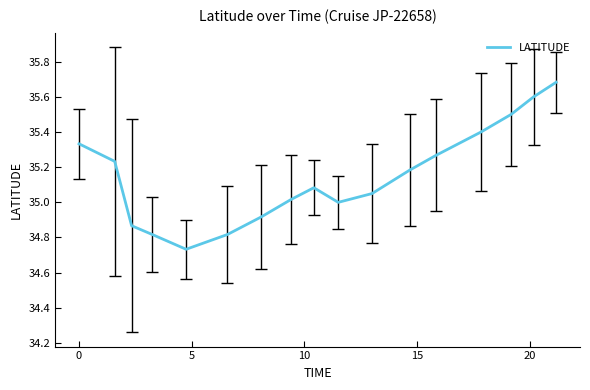

What is the greatest value displayed?

35.7